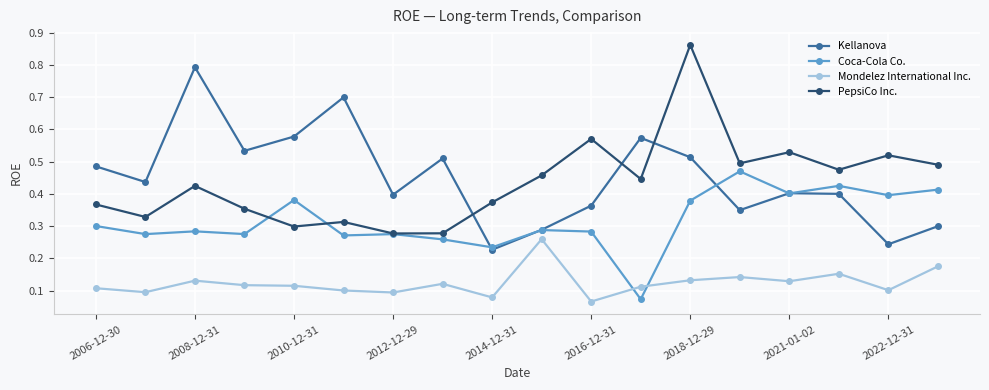

List the series in order of their peak value, highest first.

PepsiCo Inc., Kellanova, Coca-Cola Co., Mondelez International Inc.